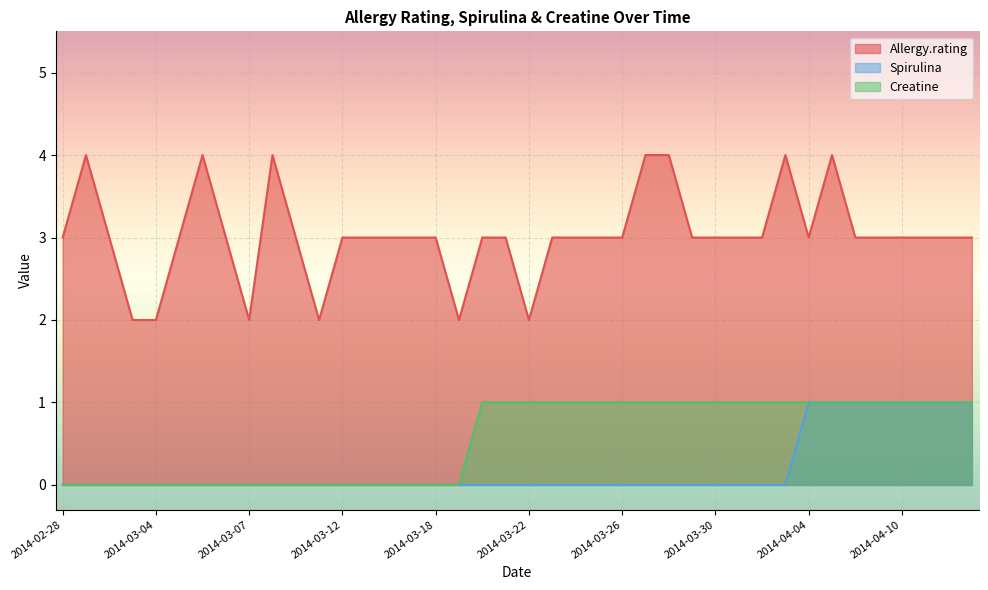

What is the lowest value of the Allergy.rating series?

2